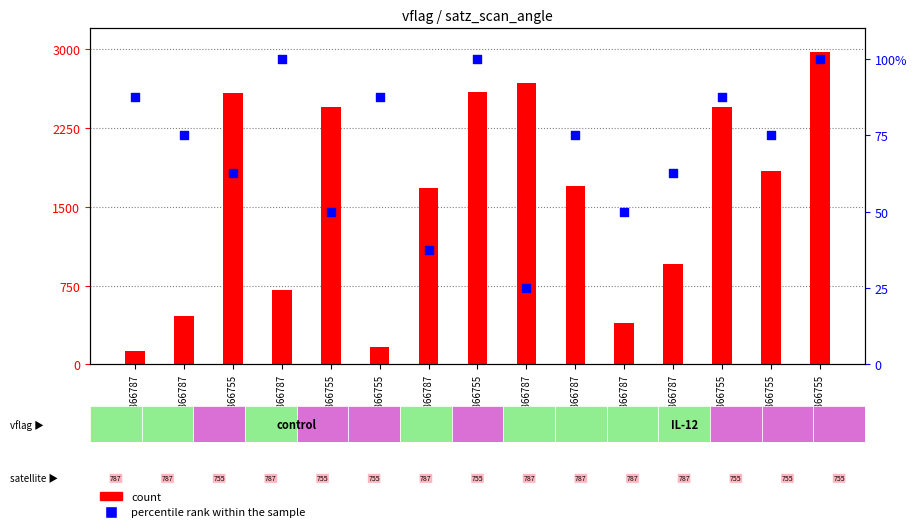

What is the total value across all series at 3866787?

212.0